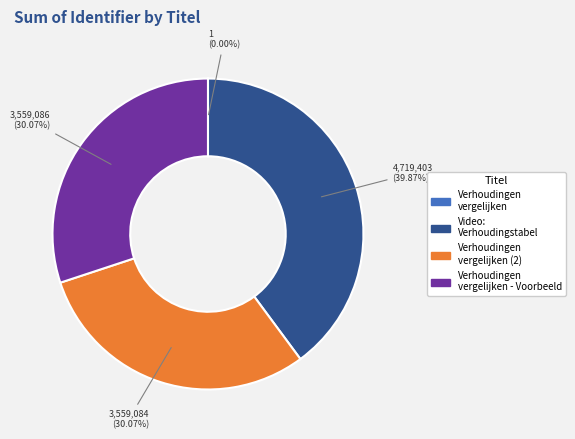

What is the largest slice in the pie chart?

Video: Verhoudingstabel